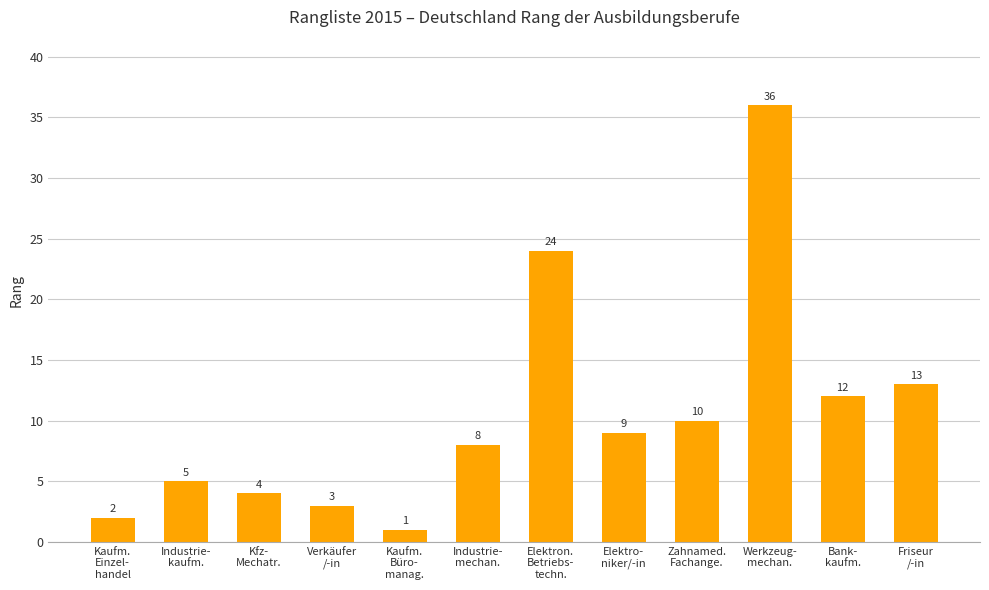

What is the change in value from Elektron.
Betriebs-
techn. to Zahnamed.
Fachange.?

-14